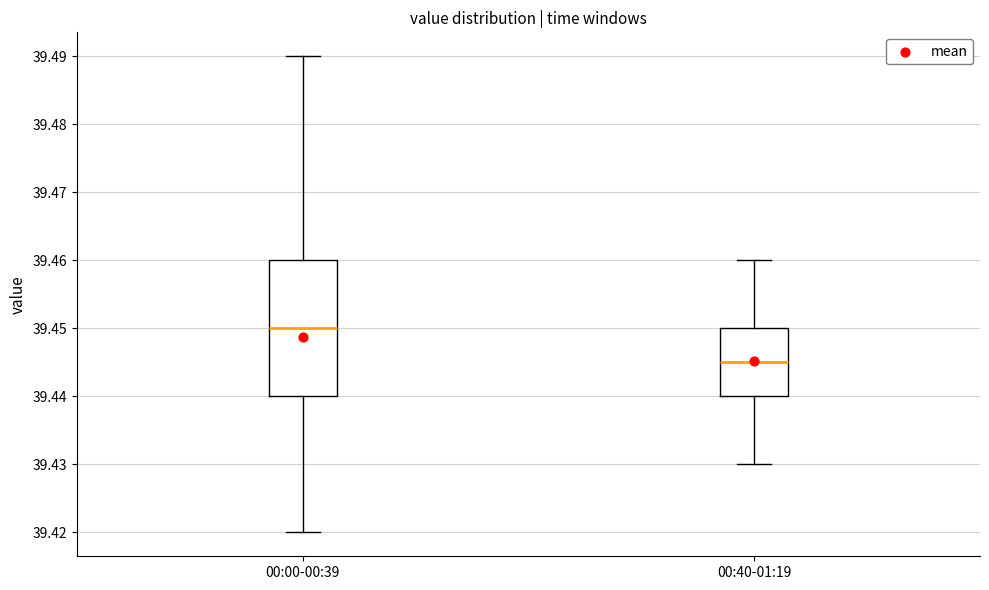

Where does the lower whisker of the box for 00:00-00:39 end on the y-axis? The values are not printed on the chart, so give them approximately, as read against the axis.

39.420